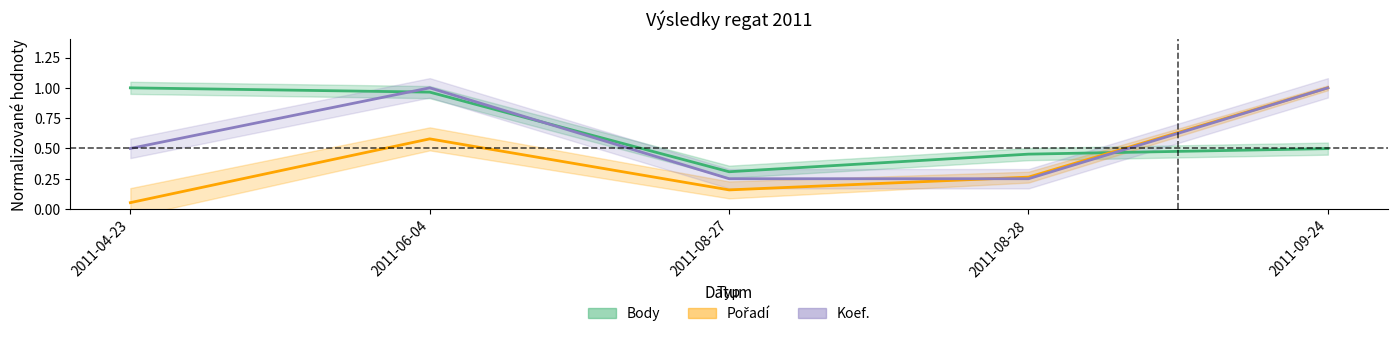

At which category is the sum across all series the highest?

2011-06-04